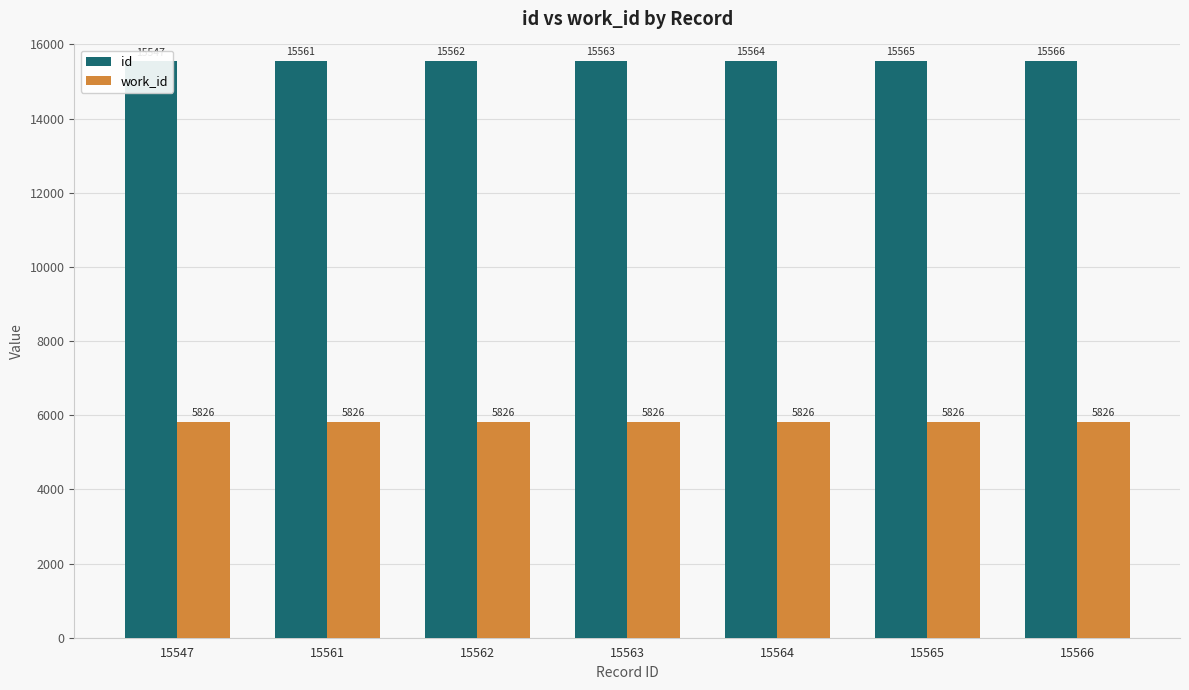

What is the value of the id bar at the 3rd from the left?

15562